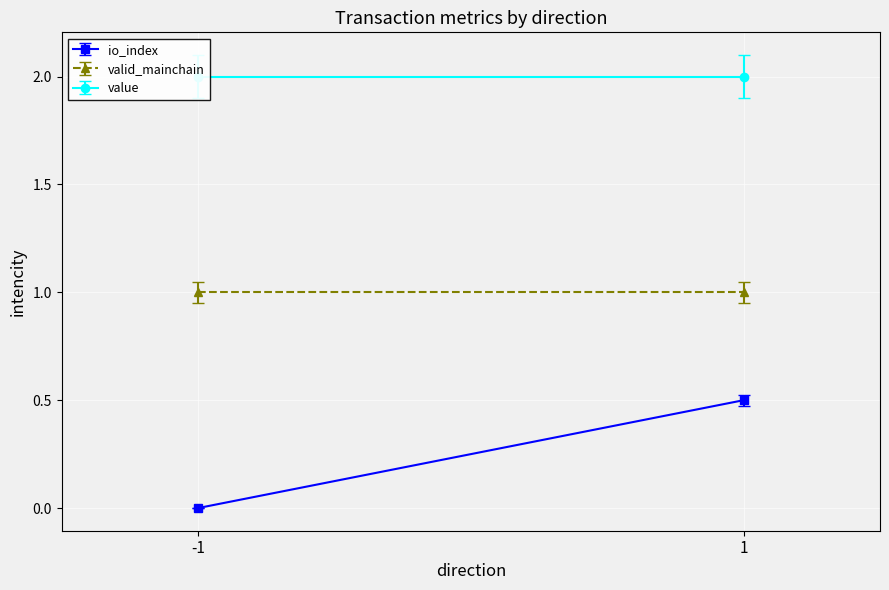

List the series in order of their overall mean, highest first.

value, valid_mainchain, io_index